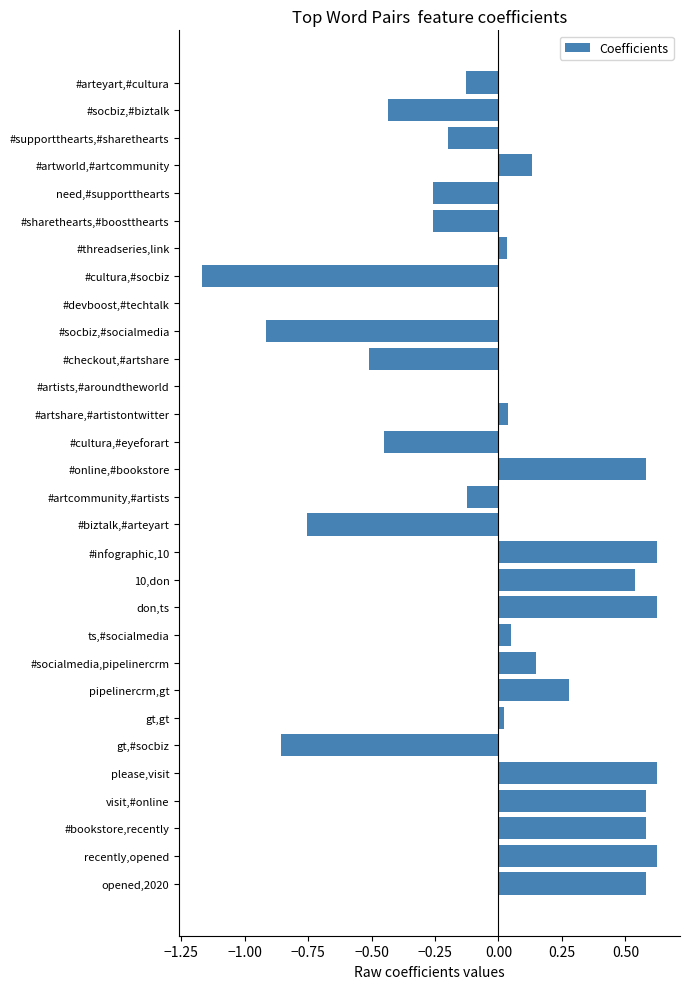

The chart shows a value of 0.4 at #infographic,10. True or false?

False